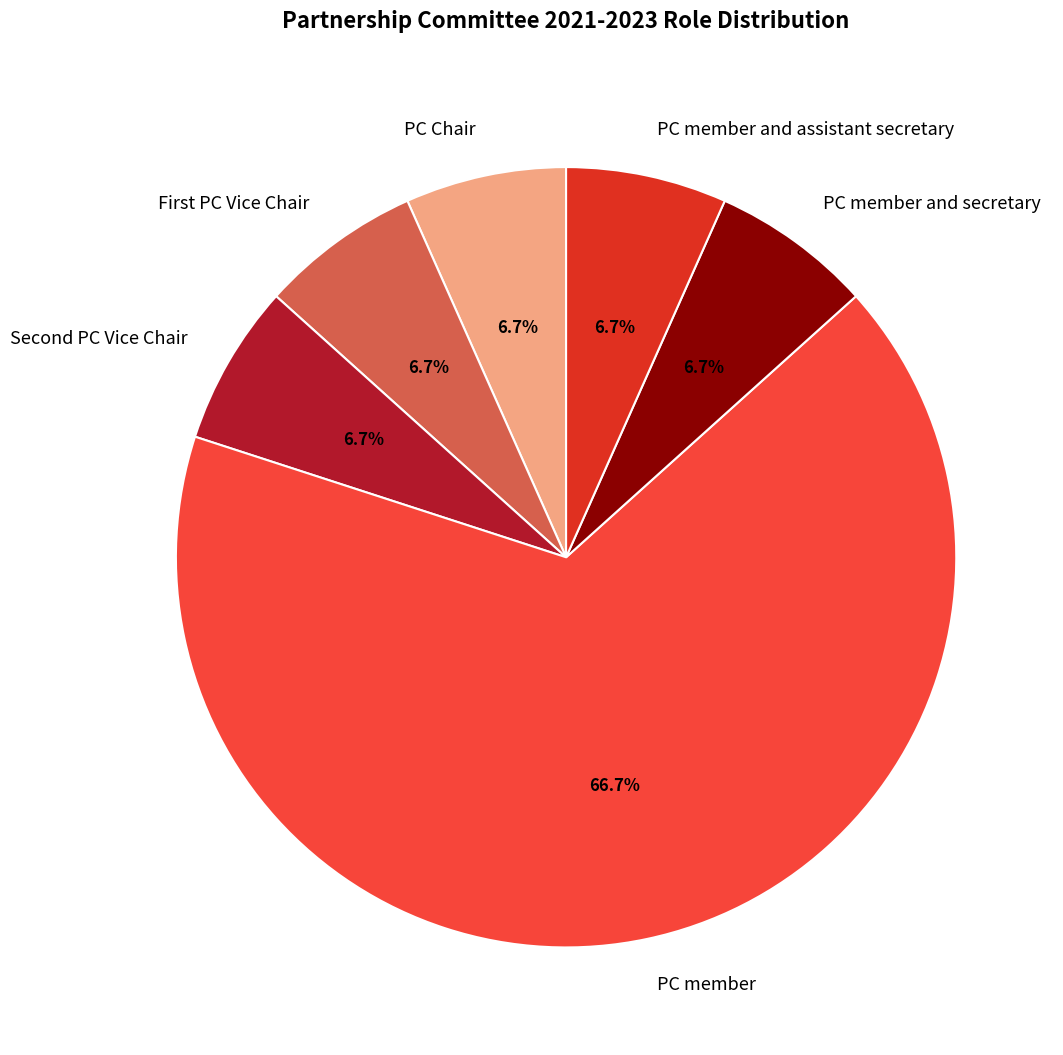

Does PC member account for over 50% of the chart?

Yes